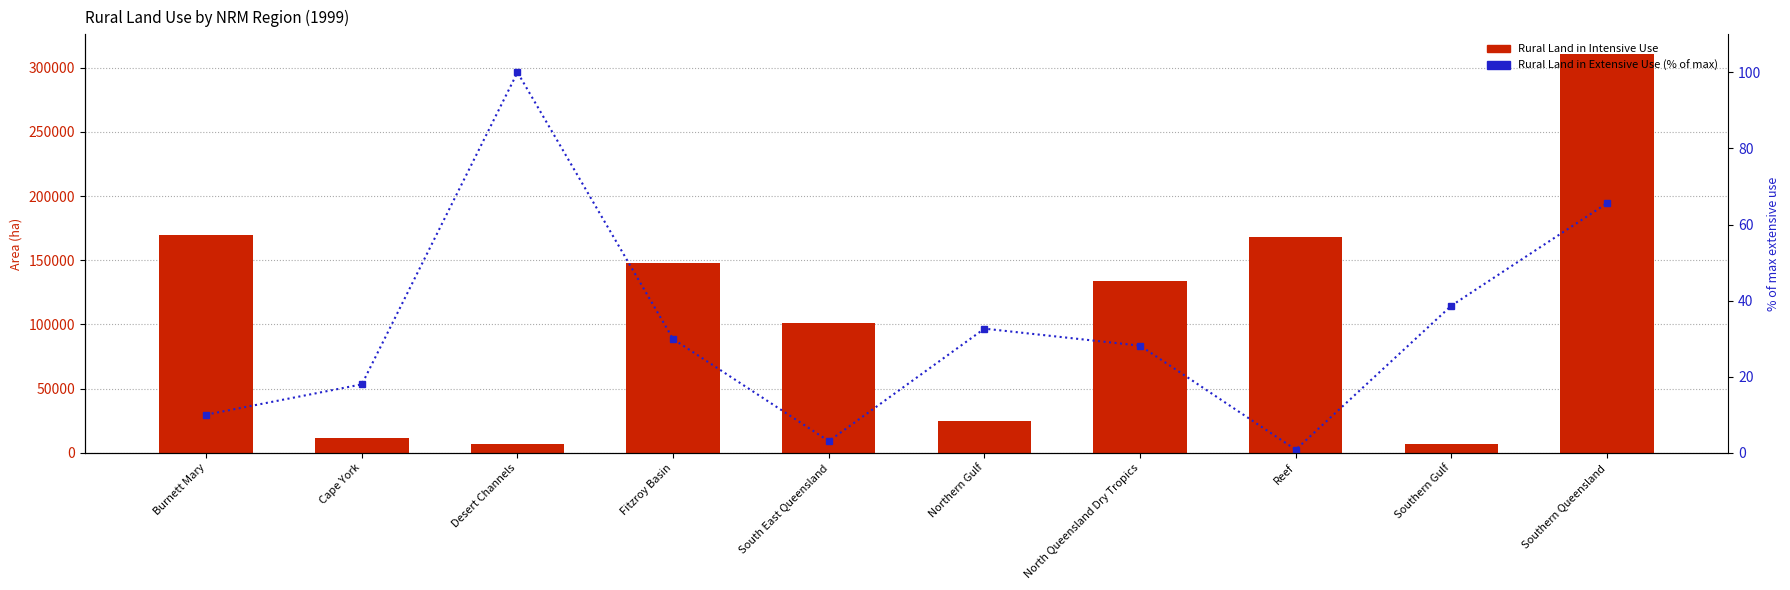

What is the total value across all series at Fitzroy Basin?

147834.9